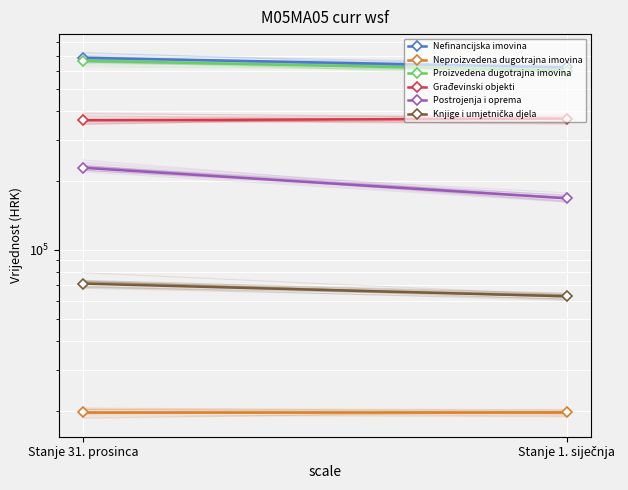

At which label does Neproizvedena dugotrajna imovina reach its minimum?

Stanje 1. siječnja